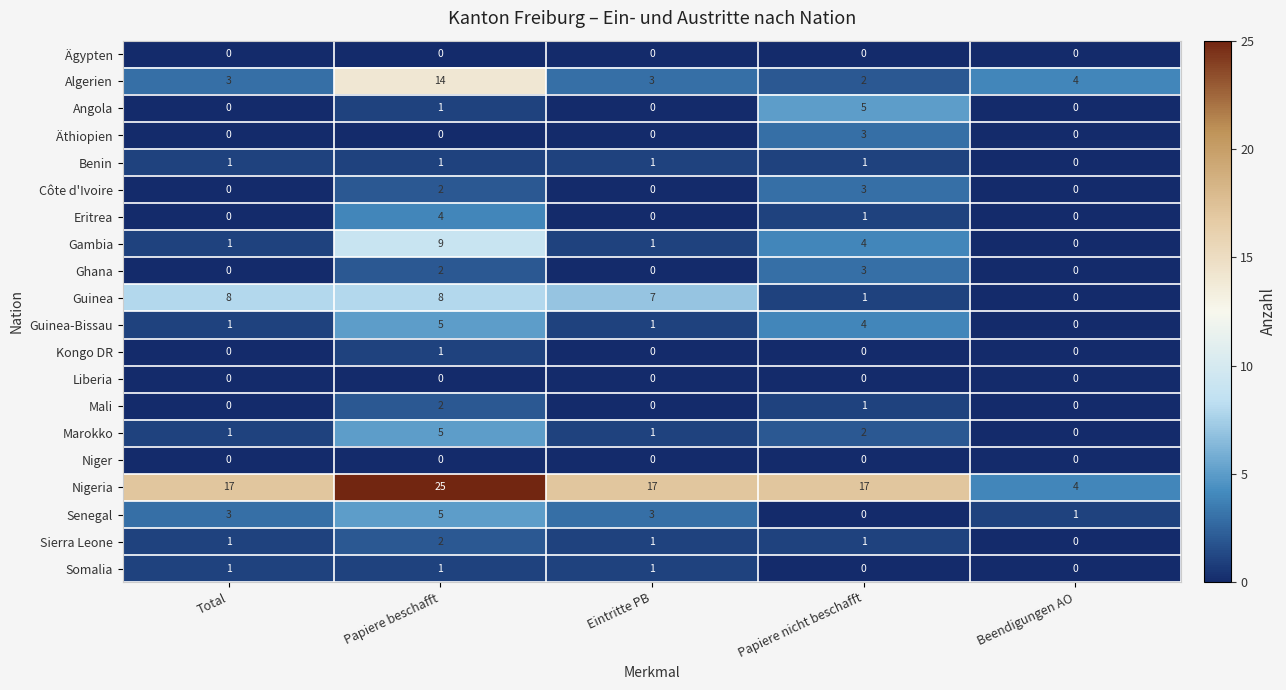

Between Total and Beendigungen AO, which series saw the biggest shift?

Nigeria